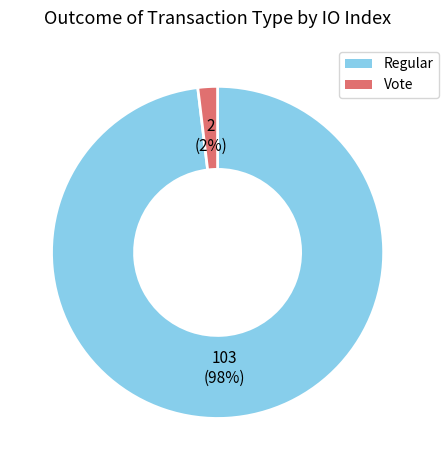

Rank the categories by value from lowest to highest.

Vote, Regular